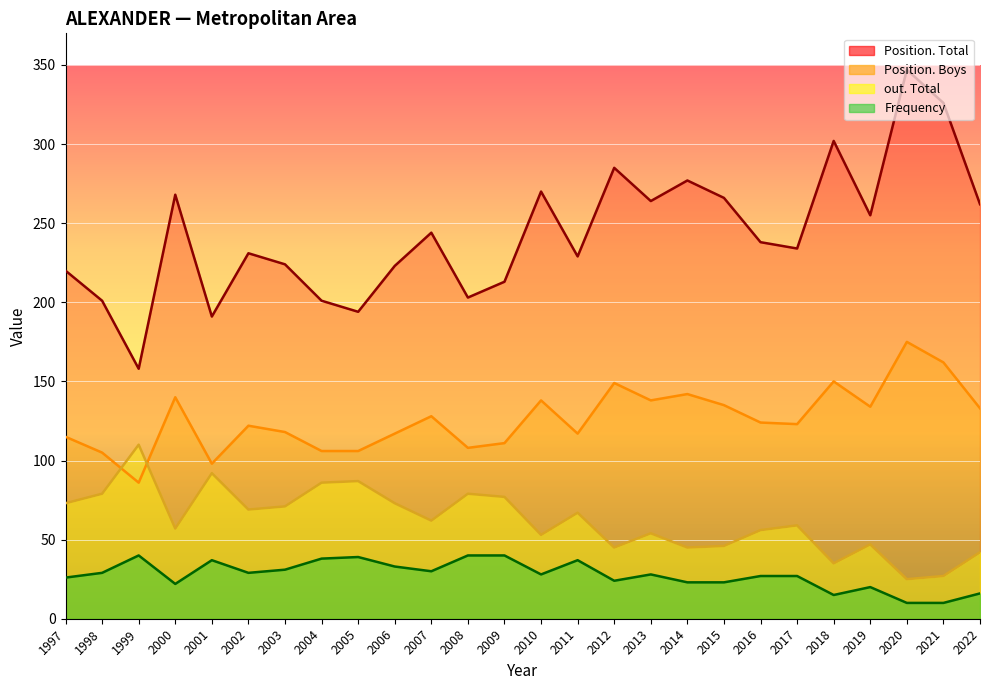

Which category has the highest value across all series?

2020